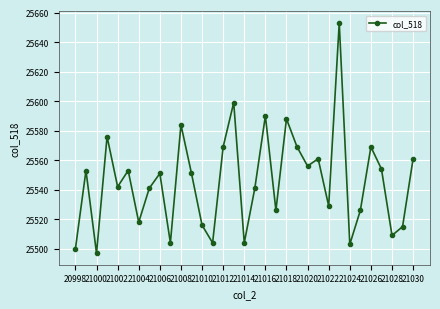

What is the difference between the second highest and second lowest values?

99